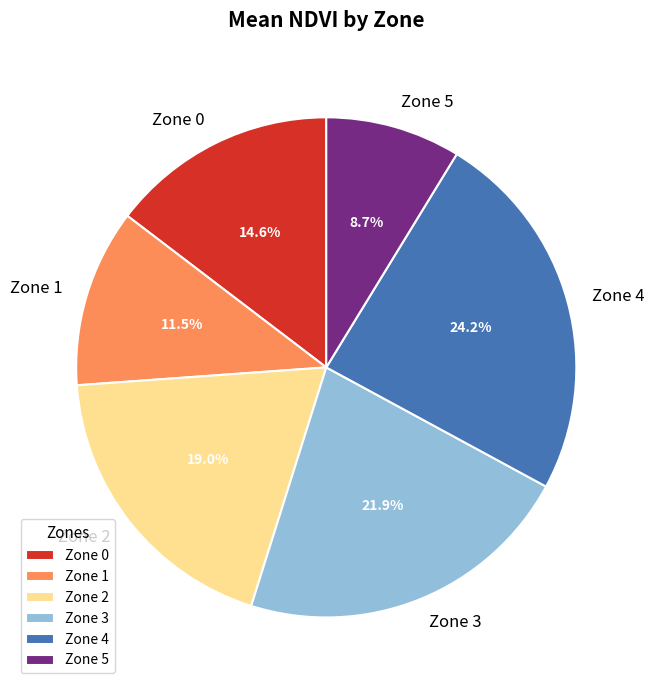

What portion of the pie excludes Zone 0?

85.4%